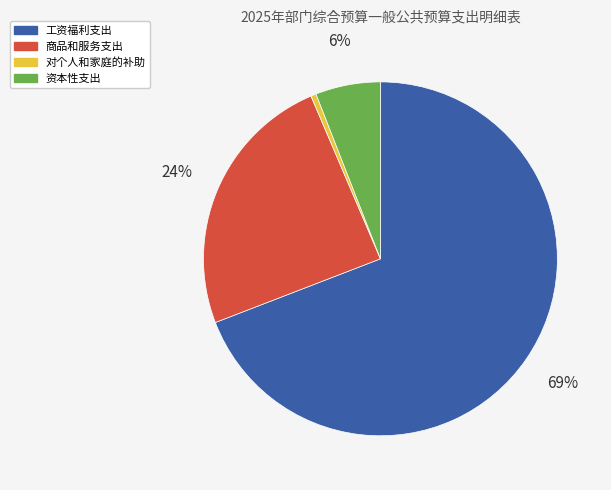

The 对个人和家庭的补助 slice represents 0% of the pie. True or false?

True